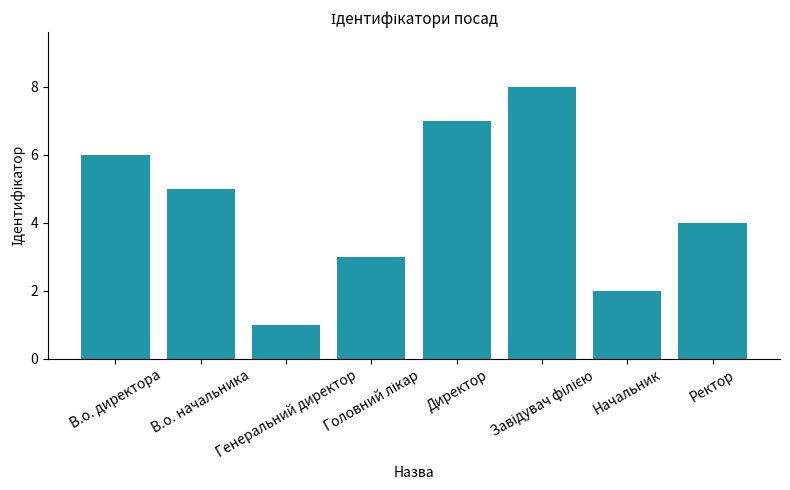

What is the value of the 7th bar from the left?

2